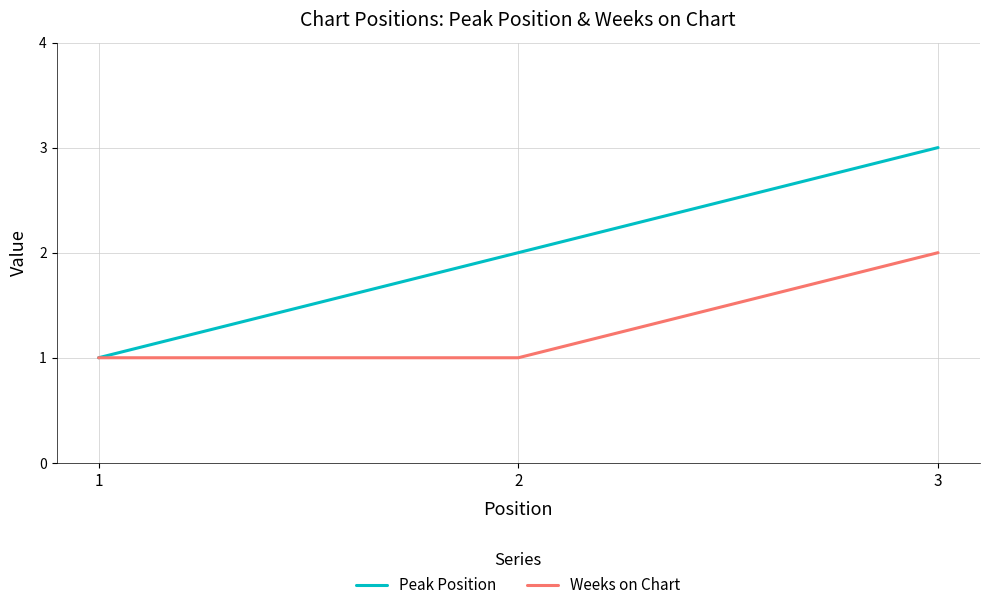

How many lines are shown in the chart?

2